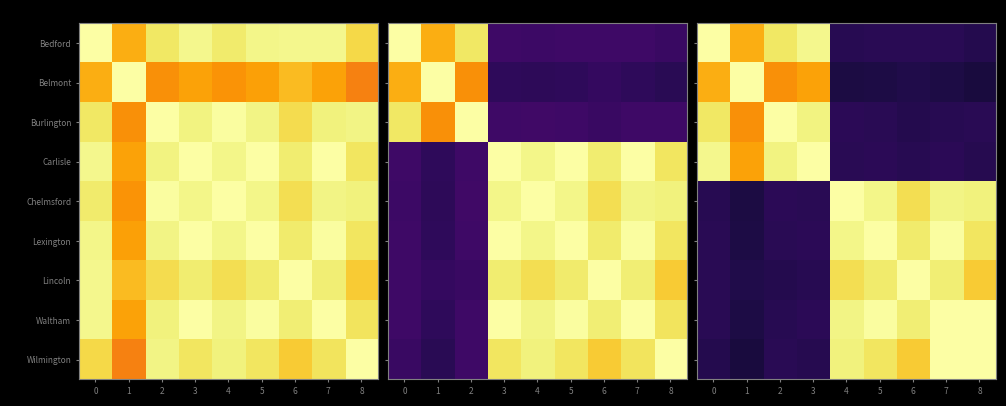

Rank the categories by Belmont value from lowest to highest.

8, 4, 5, 7, 6, 2, 3, 0, 1